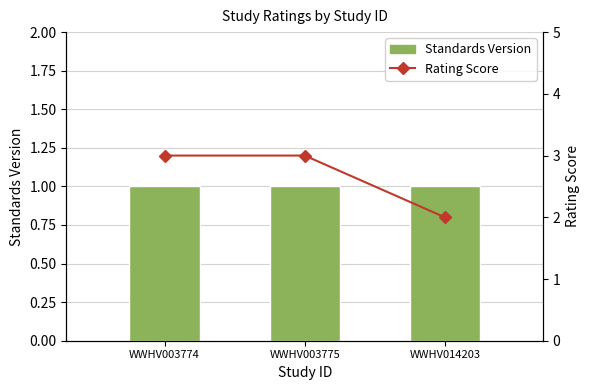

The value of Rating Score at WWHV003774 is 4. True or false?

False